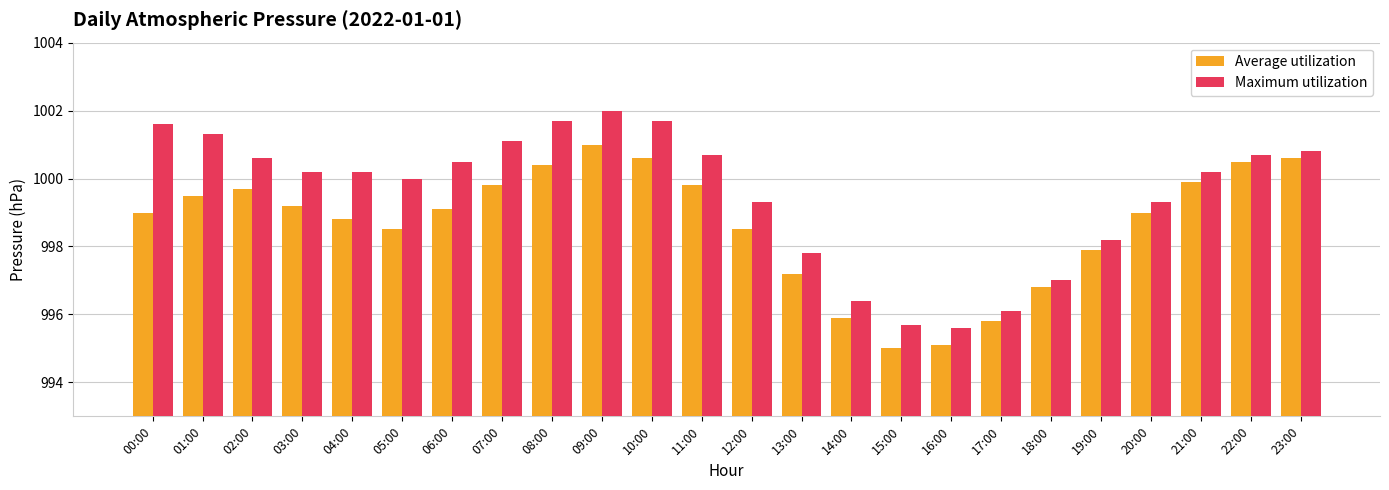

What is the difference between the maximum and minimum values in the Average utilization series?

6.0